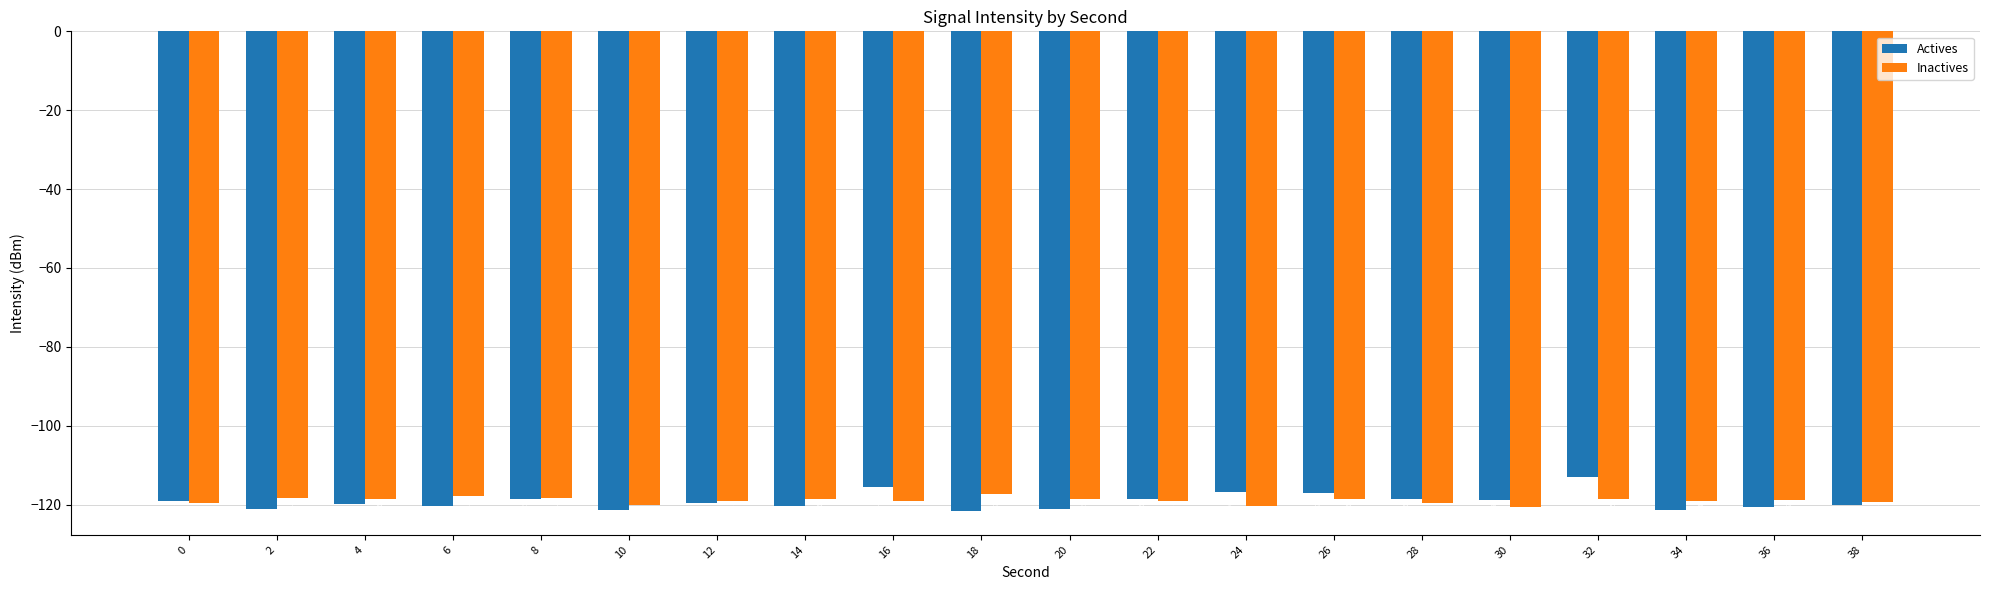

Reading left to right, transcribe all the data shown in this chart.

Actives: -119.1	-121.1	-119.9	-120.4	-118.5	-121.3	-119.7	-120.5	-115.5	-121.6	-121.1	-118.6	-116.8	-117.1	-118.6	-118.9	-113.1	-121.4	-120.7	-120.1
Inactives: -119.5	-118.2	-118.6	-117.9	-118.2	-120.0	-119.1	-118.6	-119.1	-117.2	-118.5	-119.1	-120.4	-118.6	-119.7	-120.5	-118.5	-119.0	-118.7	-119.2